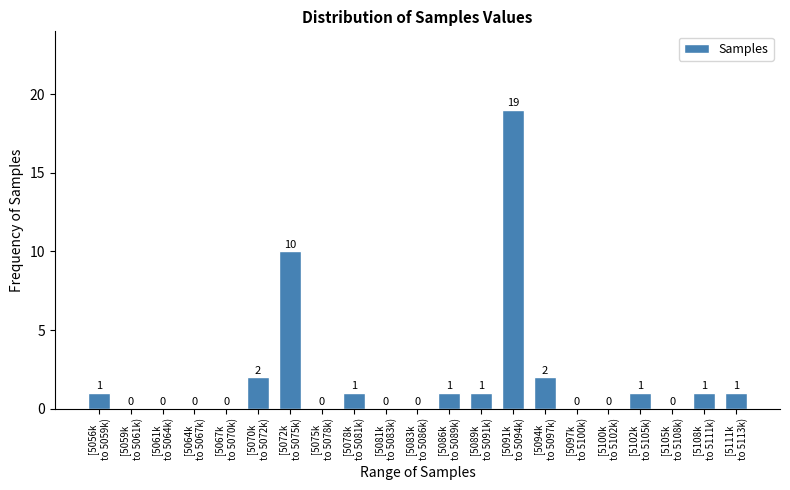

What is the greatest value displayed?

19